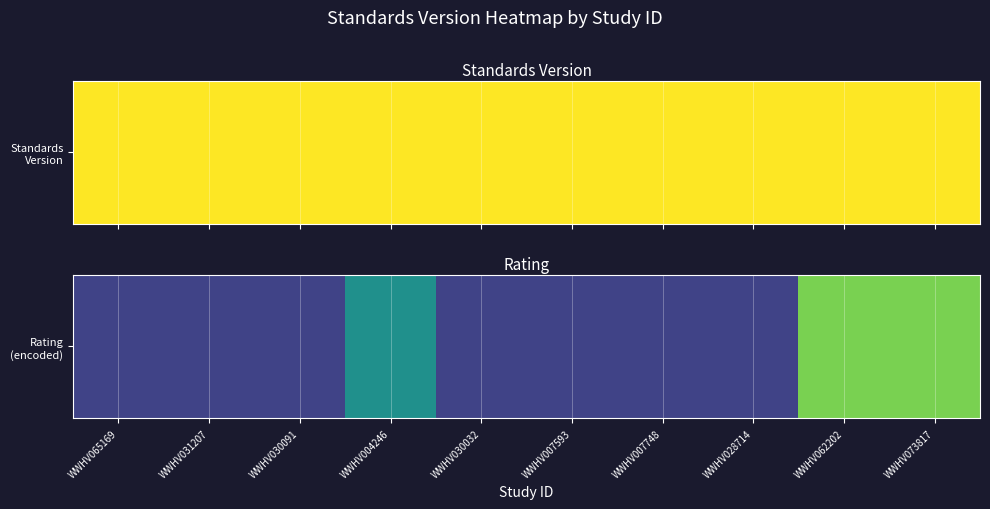

True or false: the data shows 0.2 at WWHV007593.

True